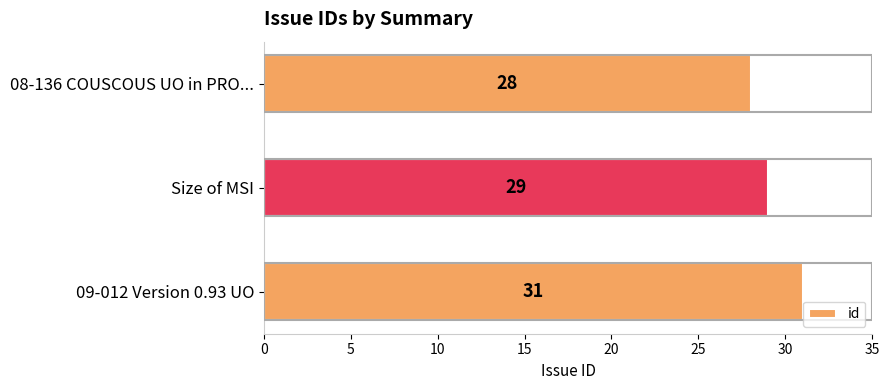

What is the greatest value displayed?

31